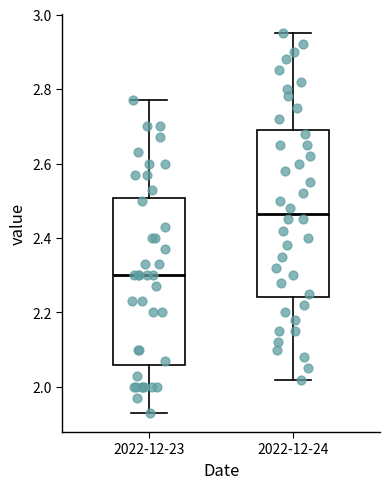

Reading left to right, transcribe this box plot: for each box, give where its median line is, the range the box spans, and where its two whiskers end, as read against the y-axis. The values are not printed on the chart, so give them approximately, as read against the axis.

2022-12-23: median 2.30, box 2.06 to 2.50, whiskers 1.94 to 2.78
2022-12-24: median 2.46, box 2.24 to 2.70, whiskers 2.02 to 2.96